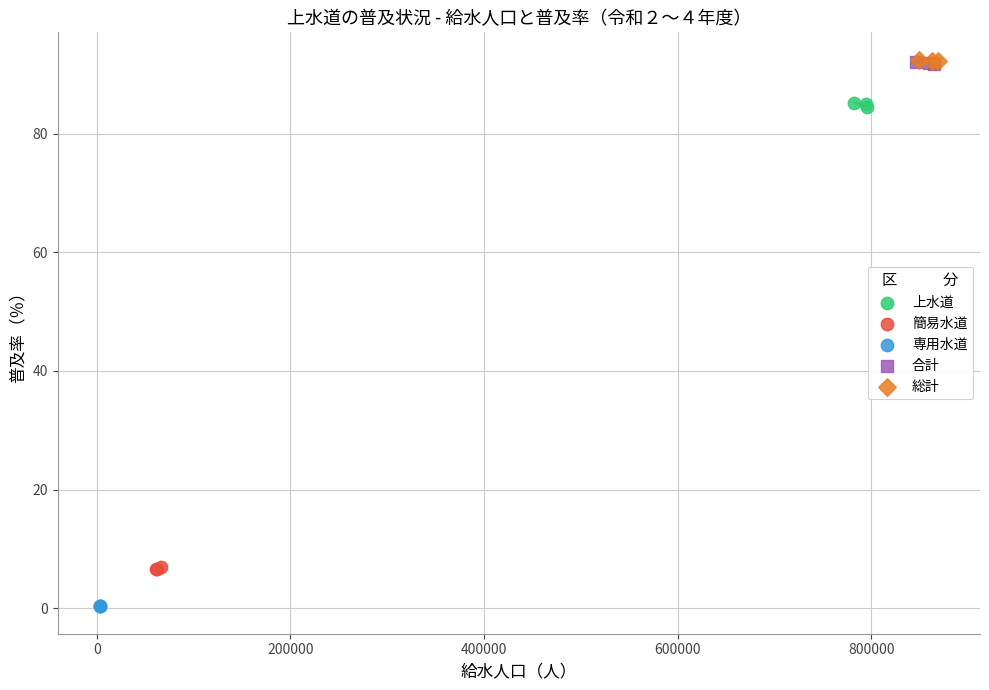

Which series reaches the minimum Y coordinate?

専用水道